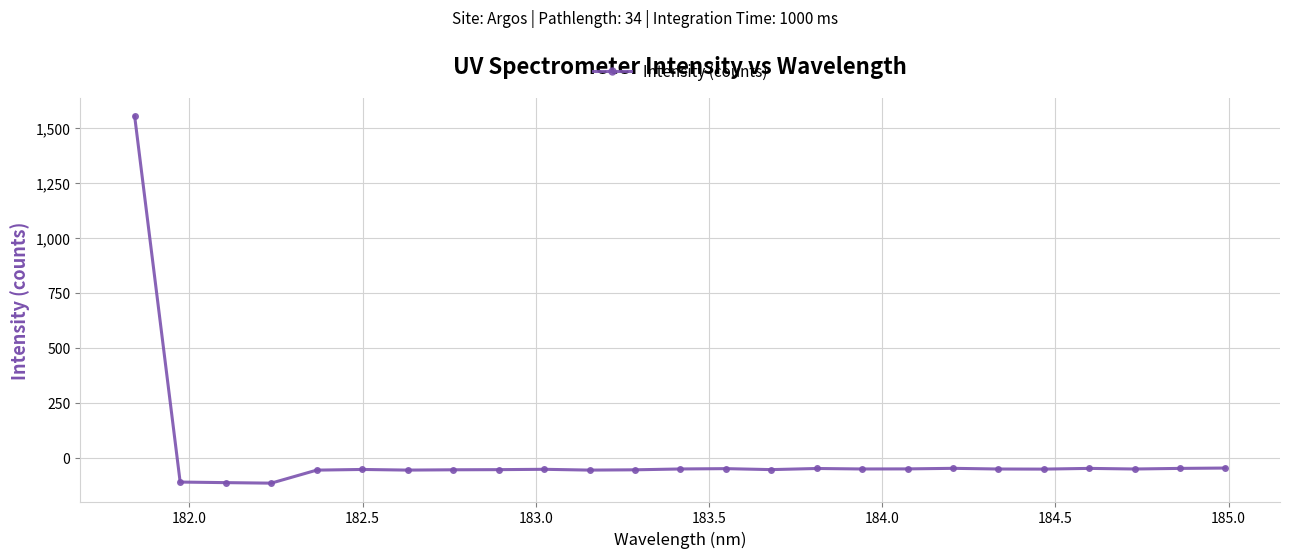

Does the chart display data point markers on the line(s)?

Yes